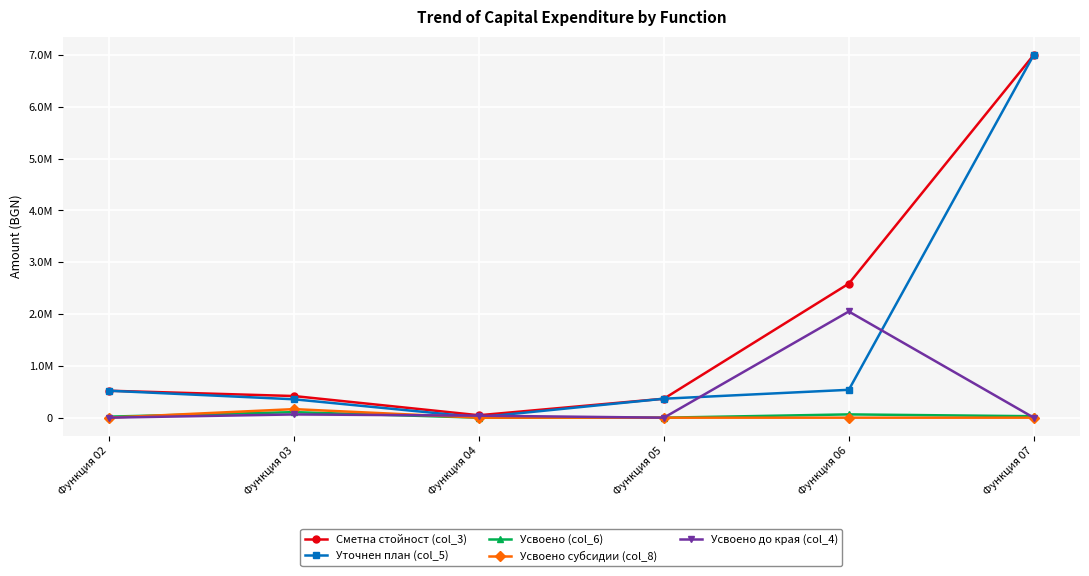

What are all the series names shown in the legend?

Сметна стойност (col_3), Уточнен план (col_5), Усвоено (col_6), Усвоено субсидии (col_8), Усвоено до края (col_4)